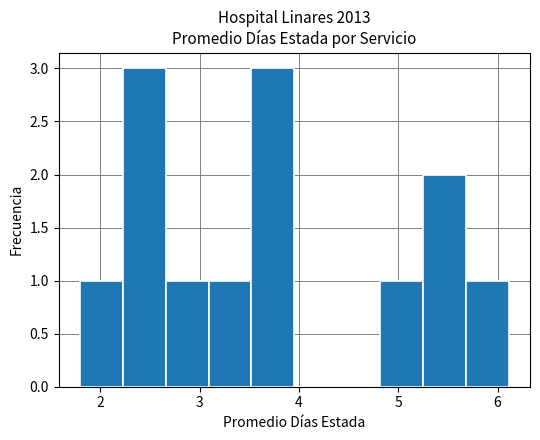

How tall is the bar that spans 3.5 to 4.0 on the x-axis? Neither the bar edges nor the heights are printed on the chart, so give them approximately, as read against the axes.

3